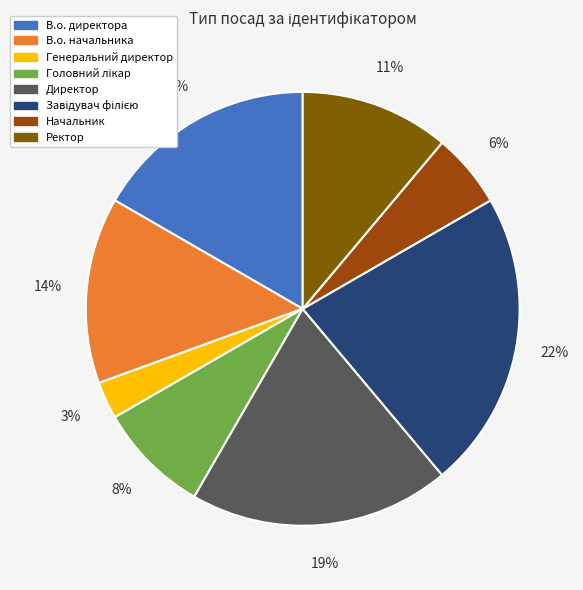

Count the number of slices in the pie.

8